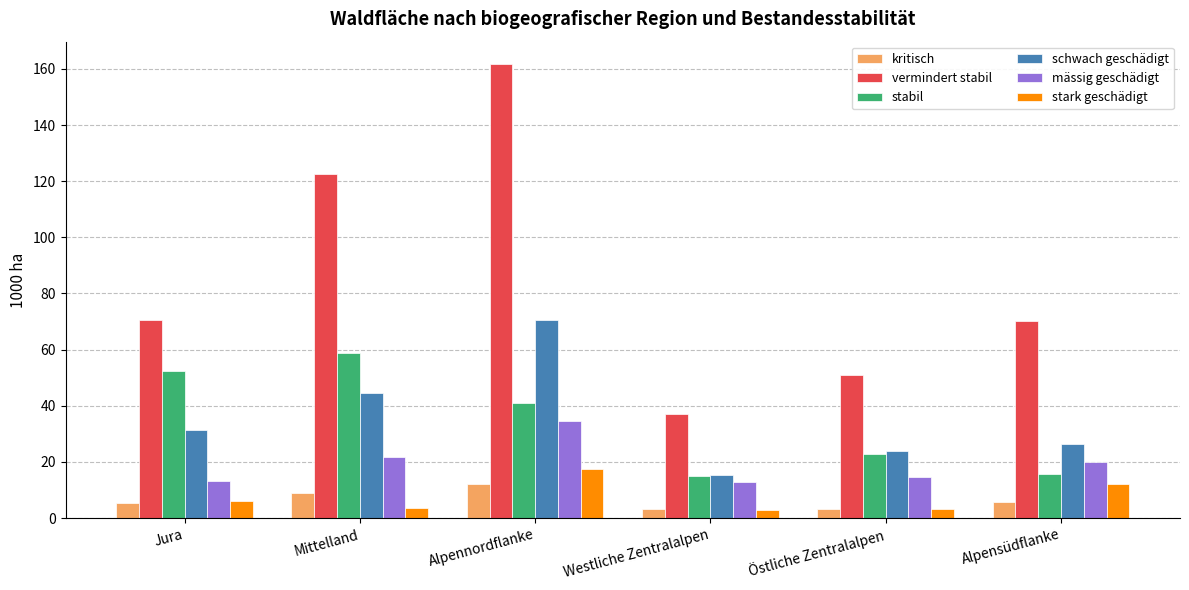

What is the difference between the stabil values at Westliche Zentralalpen and Alpennordflanke?

26.1